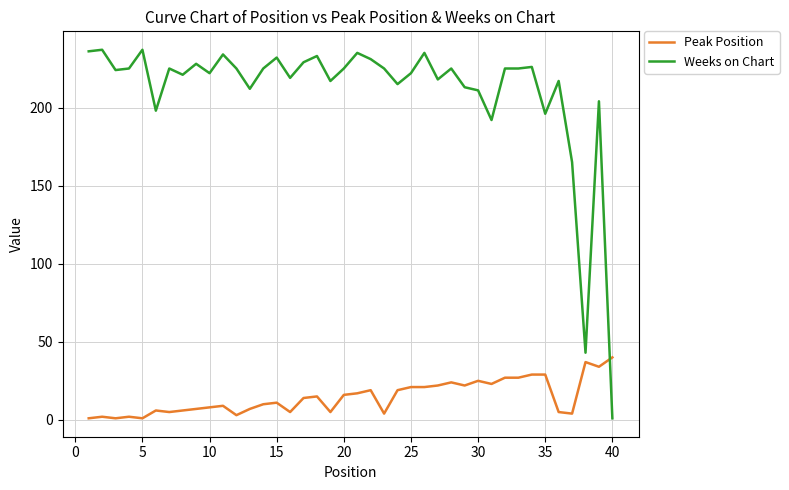

What is the maximum value for Peak Position?

40